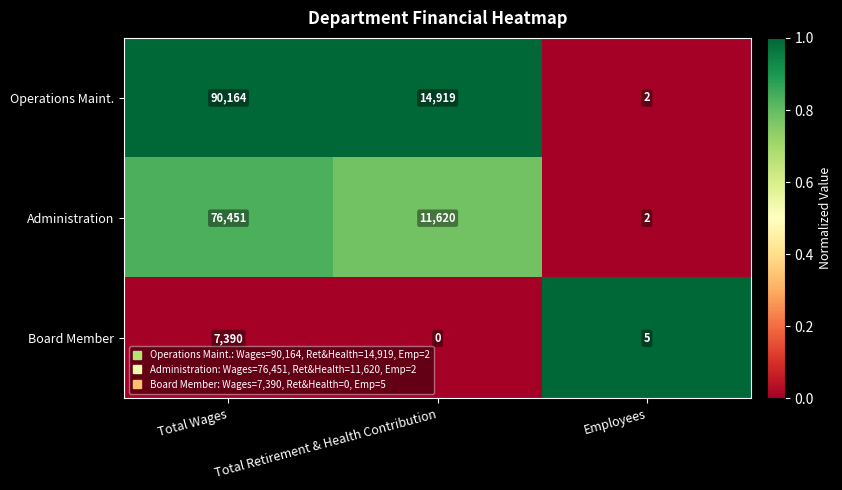

Which series changed the most between Total Retirement & Health Contribution and Employees?

Operations Maint.